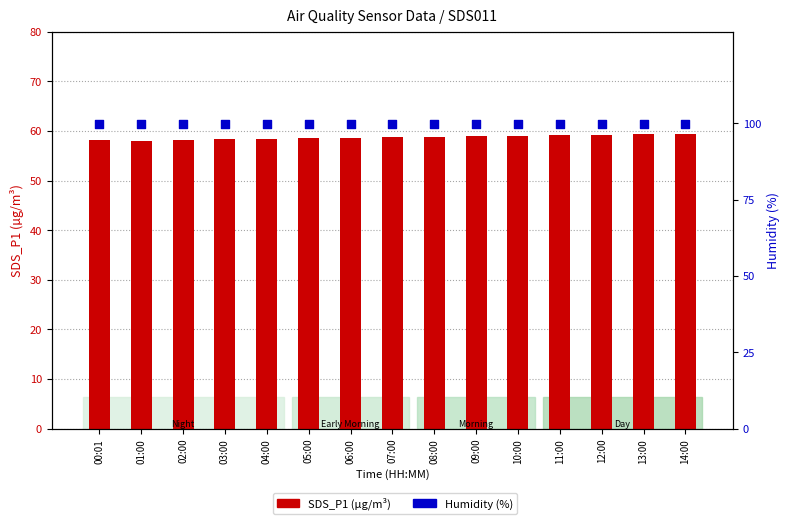

What is the total value across all series at 00:01?

158.0